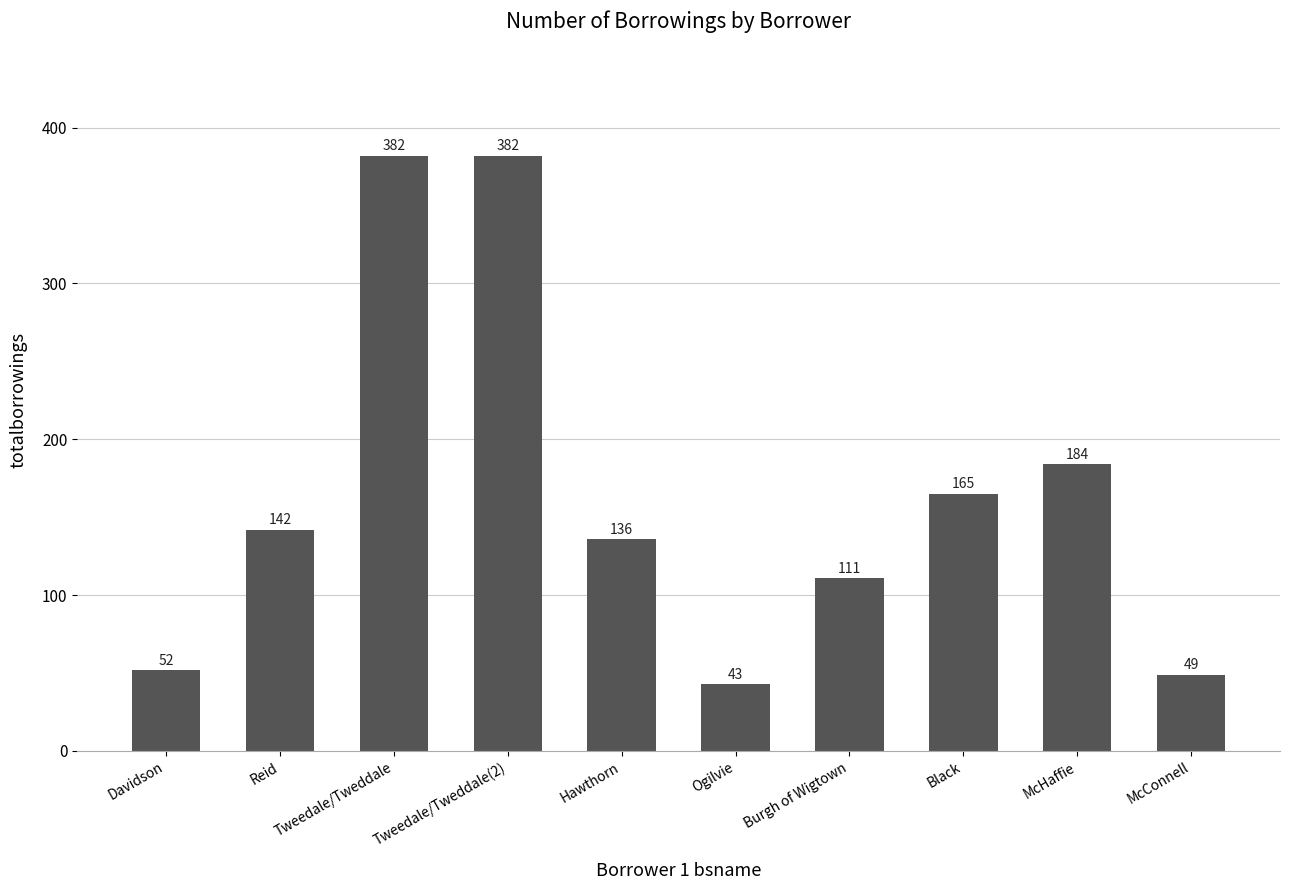

Approximately how many times larger is the value at Ogilvie compared to Davidson?

0.8